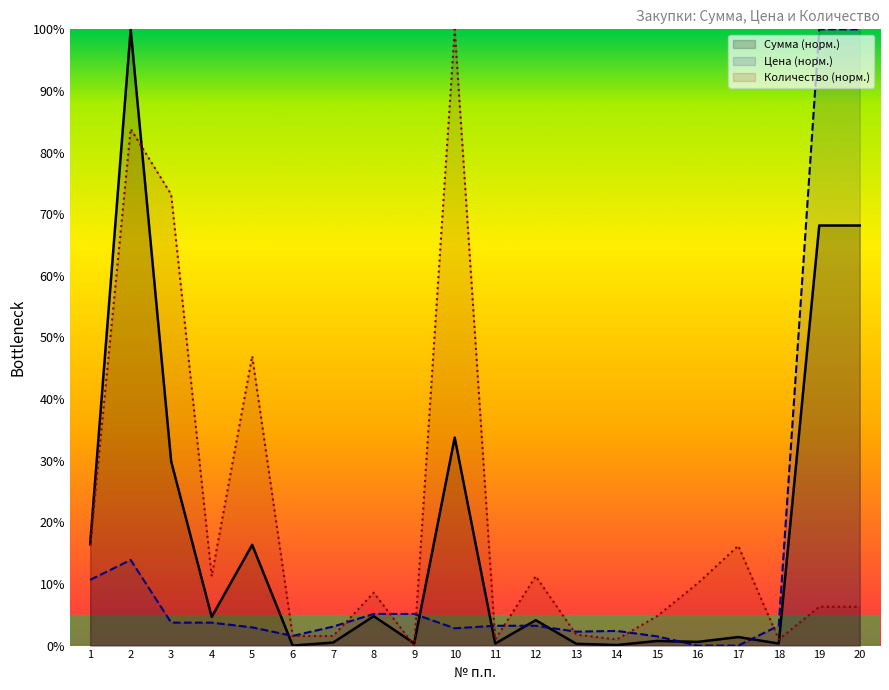

At which label does Сумма reach its peak?

2